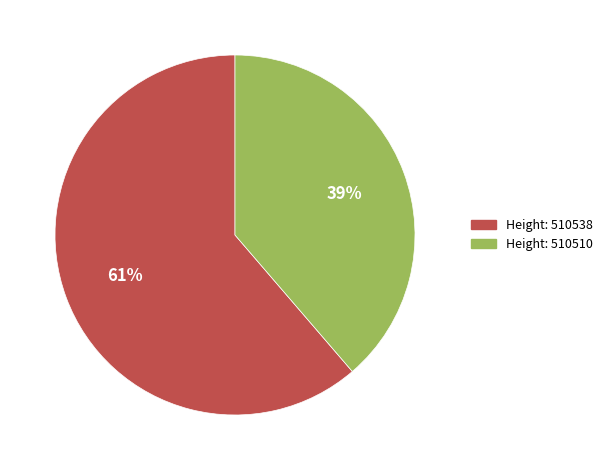

Which category has the biggest portion of the pie?

Height: 510538